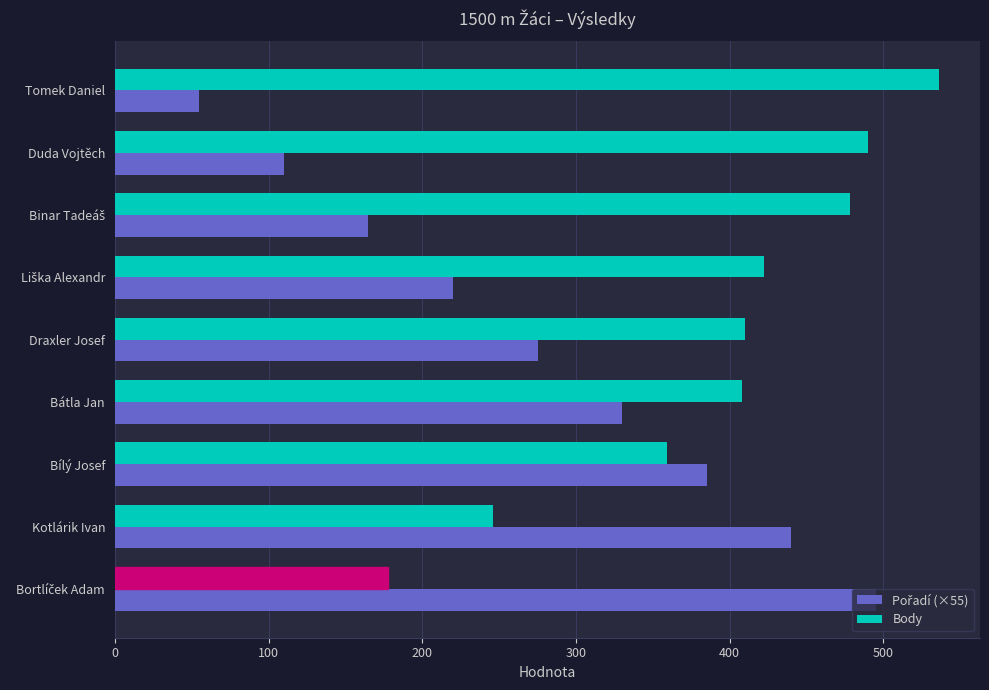

Which series has the largest total across all categories?

Body